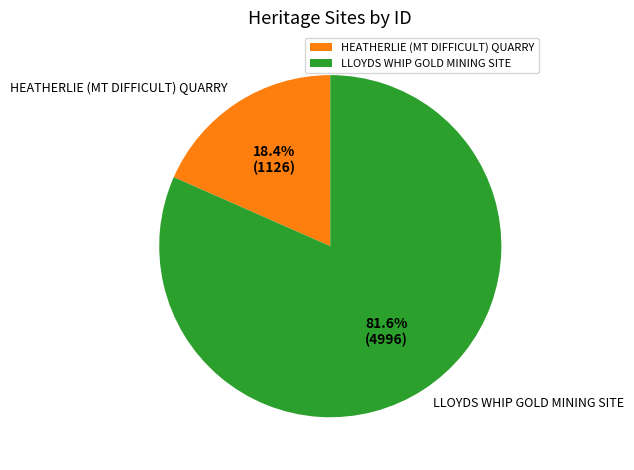

Which slice represents more than half of the pie?

LLOYDS WHIP GOLD MINING SITE